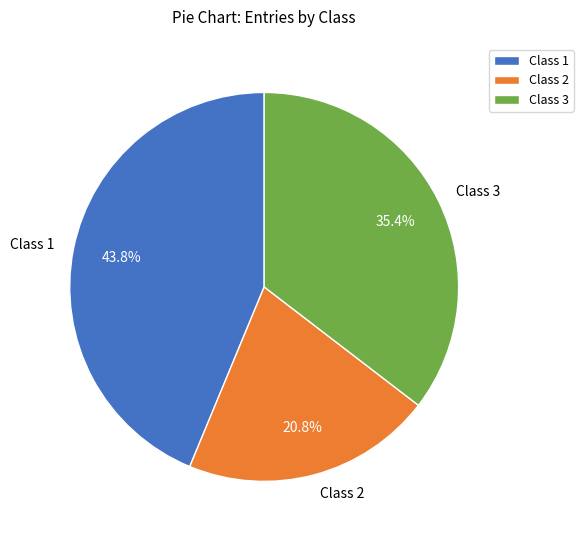

The Class 1 slice represents 57% of the pie. True or false?

False